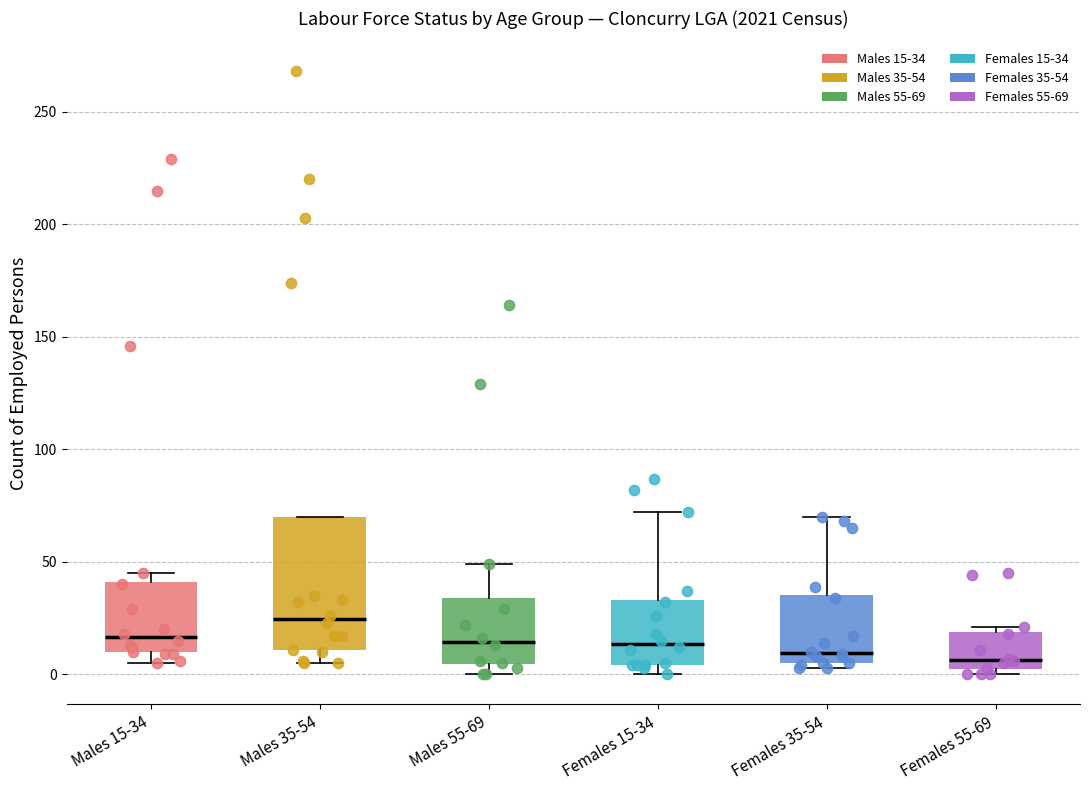

Which box is the tallest, from its lower edge to its upper edge?

Males 35-54